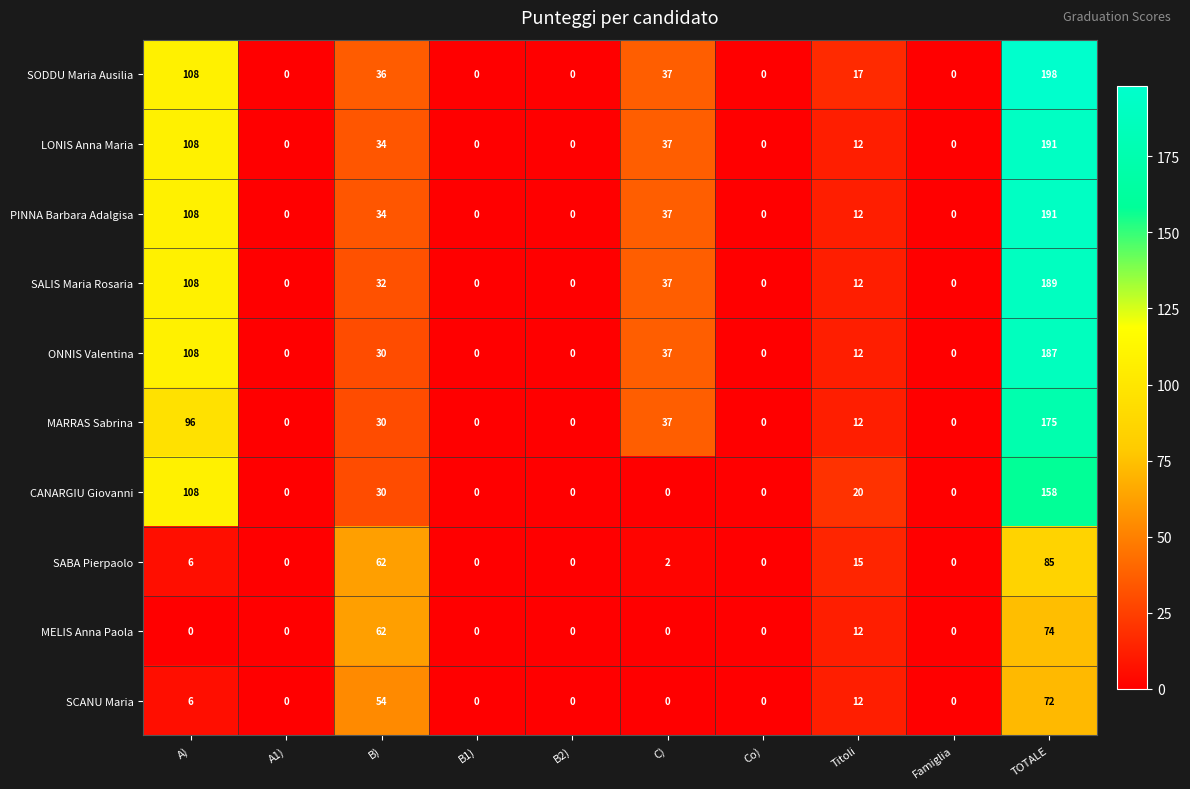

What is the average value of the MELIS Anna Paola series?

15